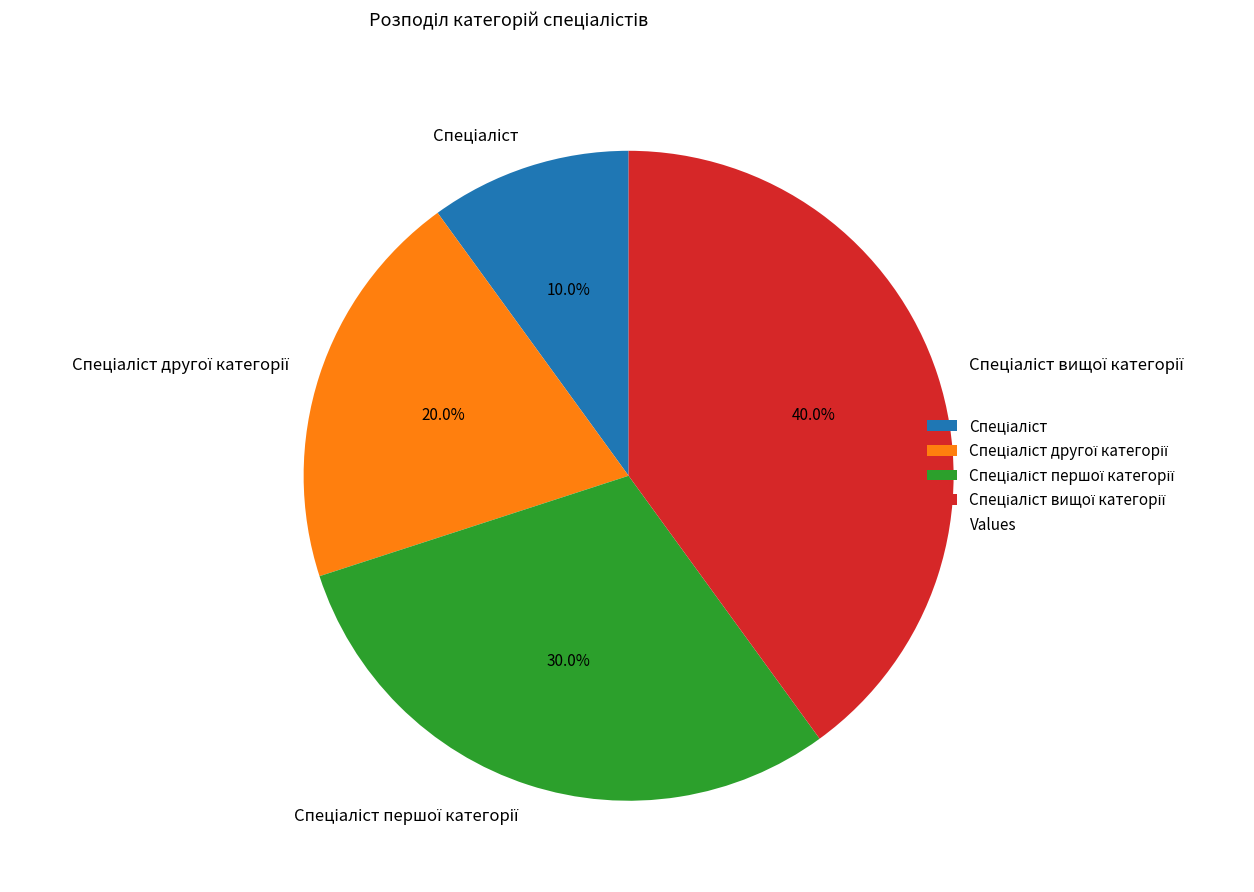

How many slices are in this pie chart?

4